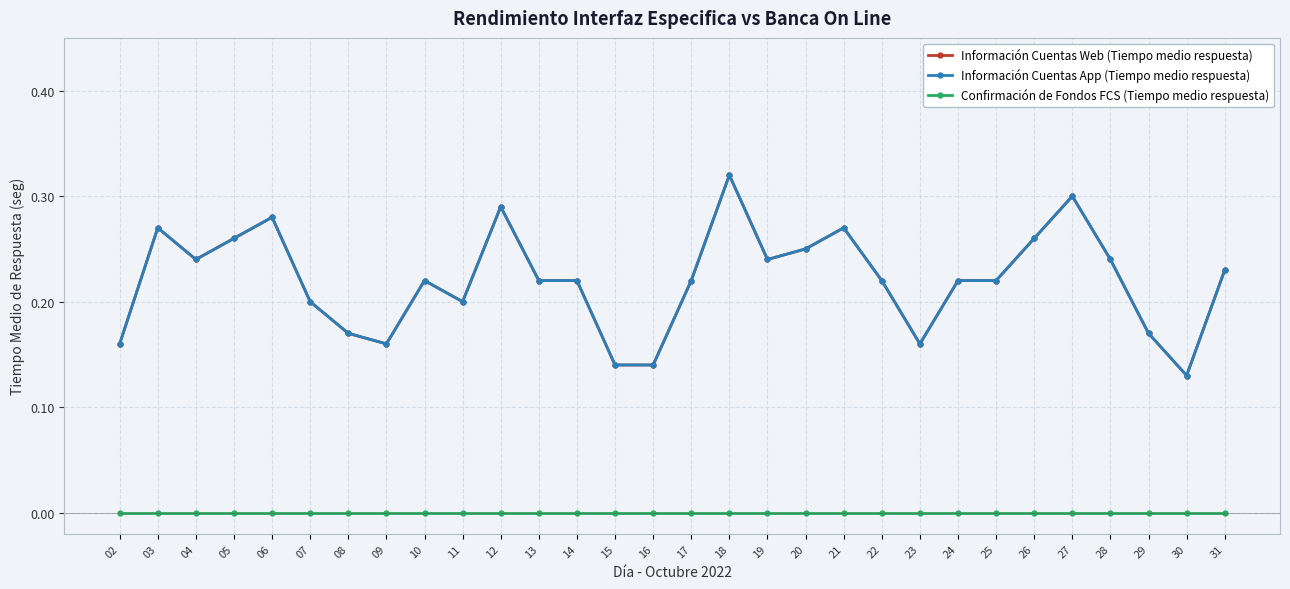

At 05, list the series in order from smallest to largest.

Confirmación de Fondos FCS (Tiempo medio respuesta), Información Cuentas Web (Tiempo medio respuesta), Información Cuentas App (Tiempo medio respuesta)